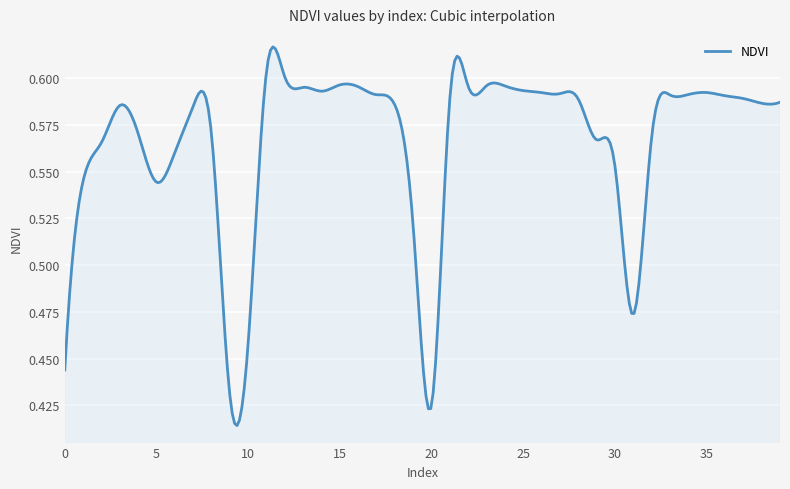

At which category does the data reach its first local valley?

5